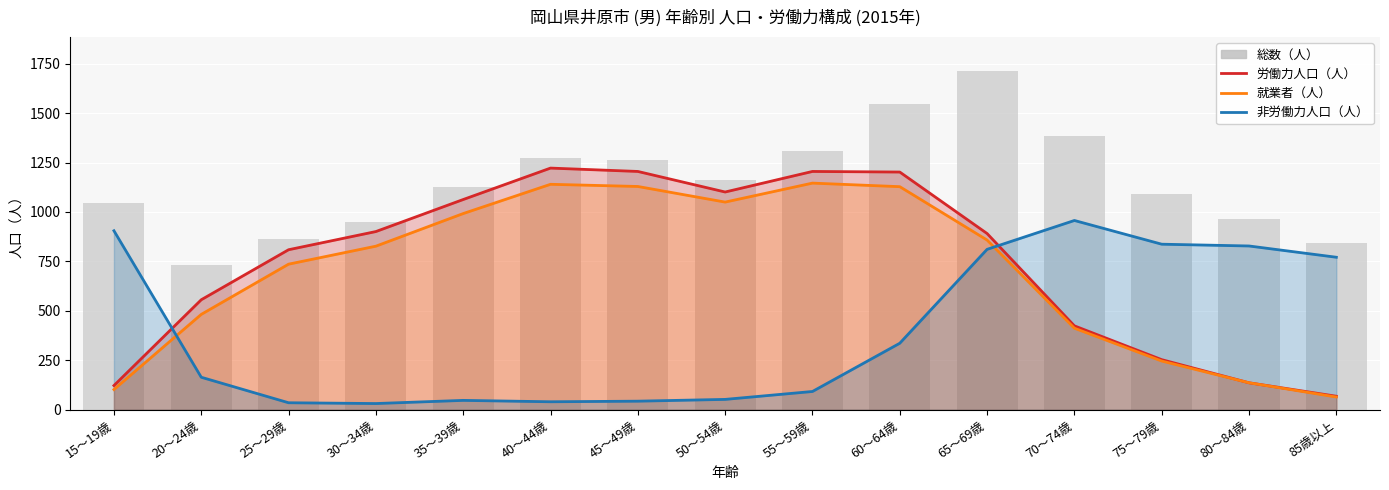

What is the sum of the 就業者（人） values at 85歳以上 and 70～74歳?

476